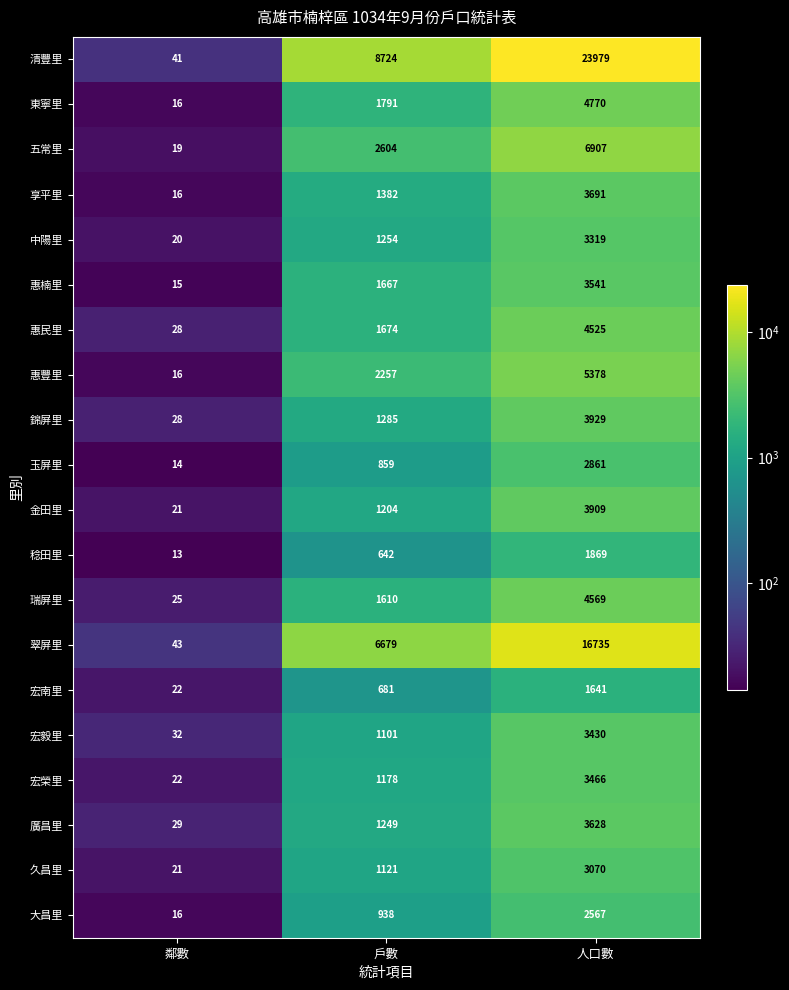

What is the sum of the 東寧里 values at 人口數 and 戶數?

6561